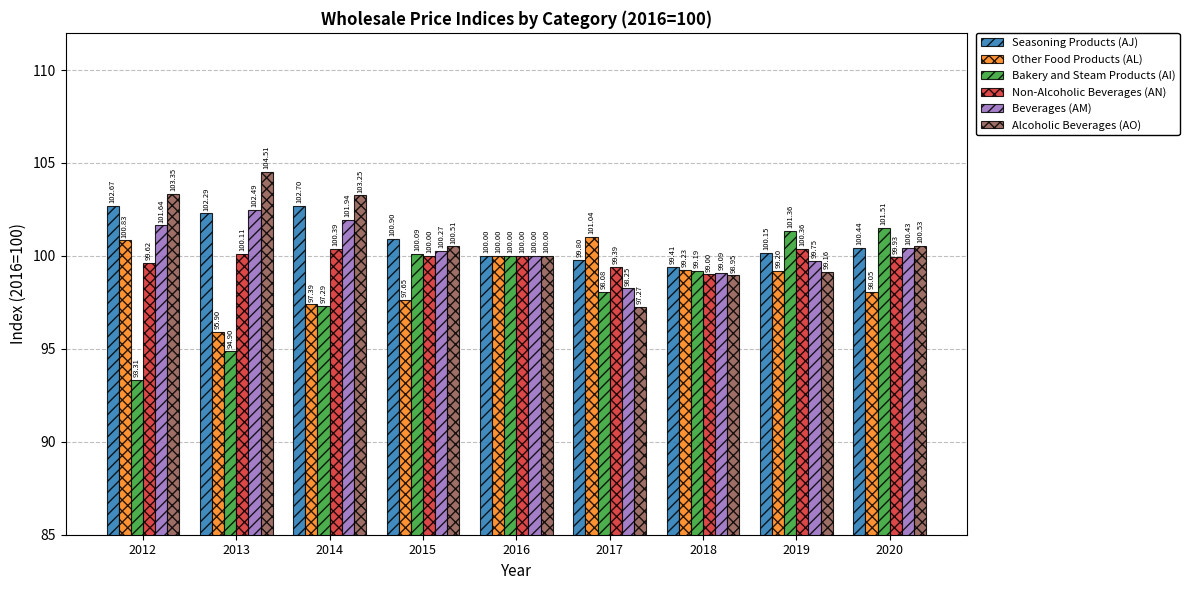

Count the number of categories in the chart.

9